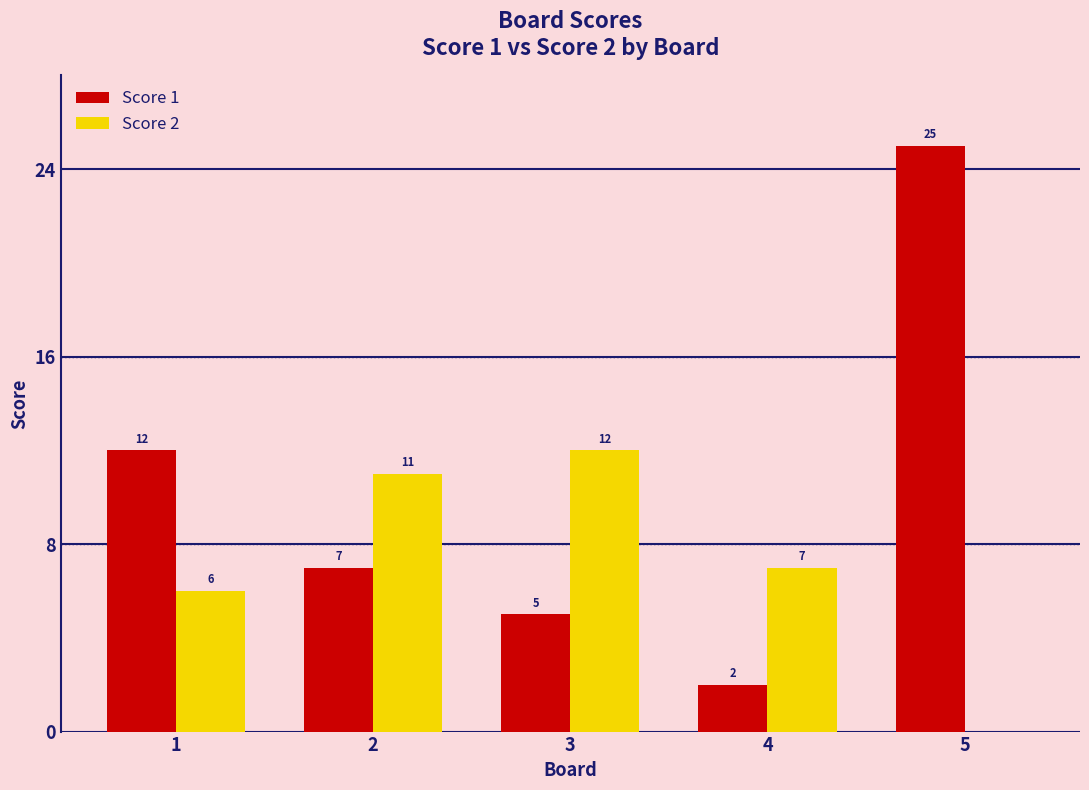

True or false: Score 2 has a value of 2 at 1.

False